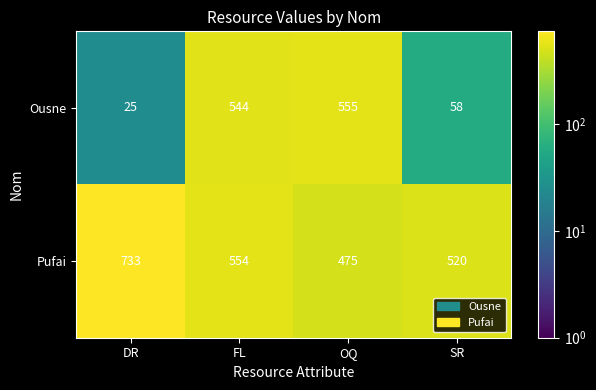

Reading right to left, transcribe all the data shown in this chart.

Ousne: 58	555	544	25
Pufai: 520	475	554	733